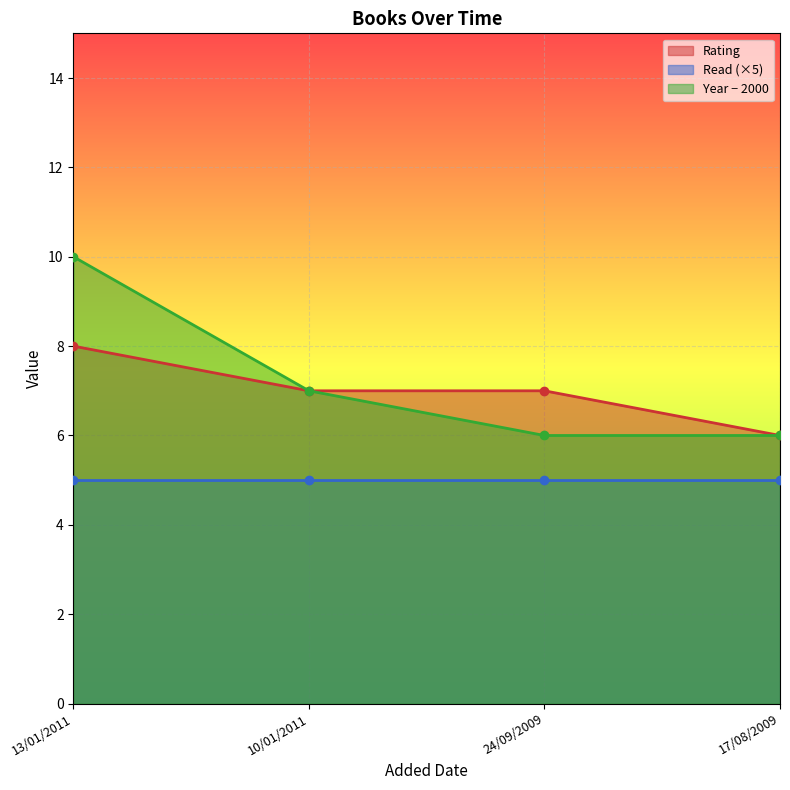

The year series shows 7 at 10/01/2011. True or false?

True